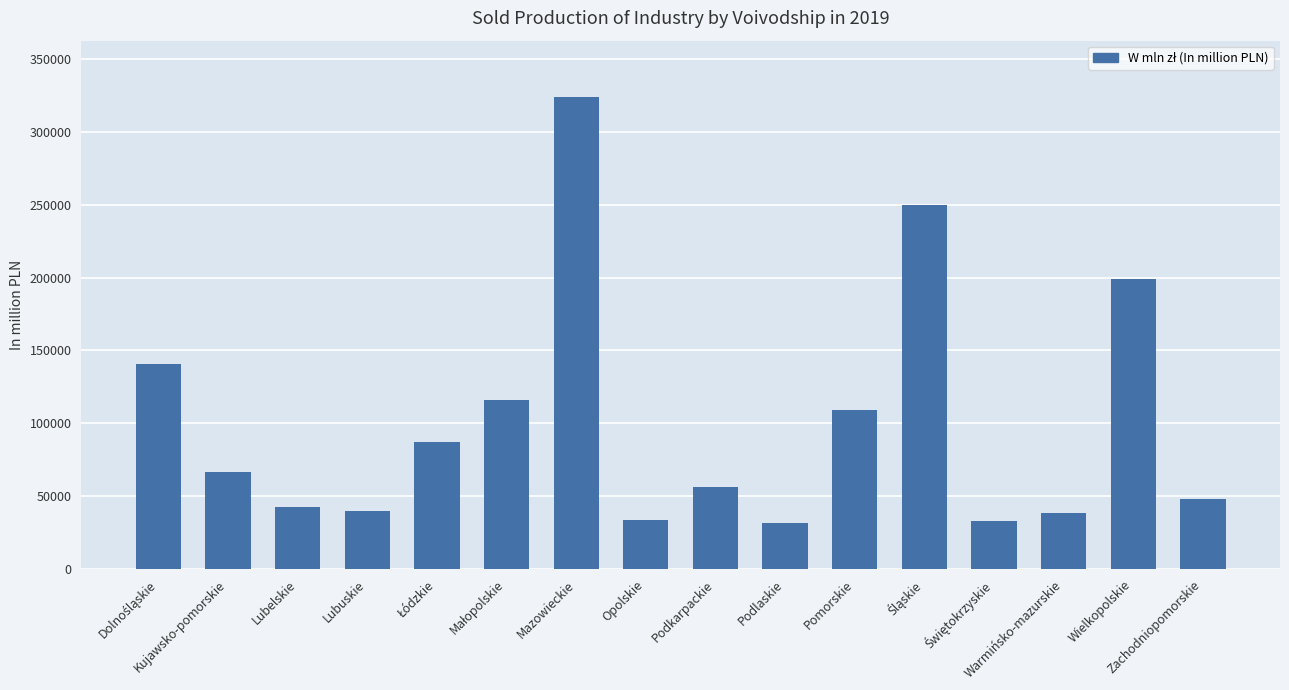

What is the smallest value displayed?

31997.2